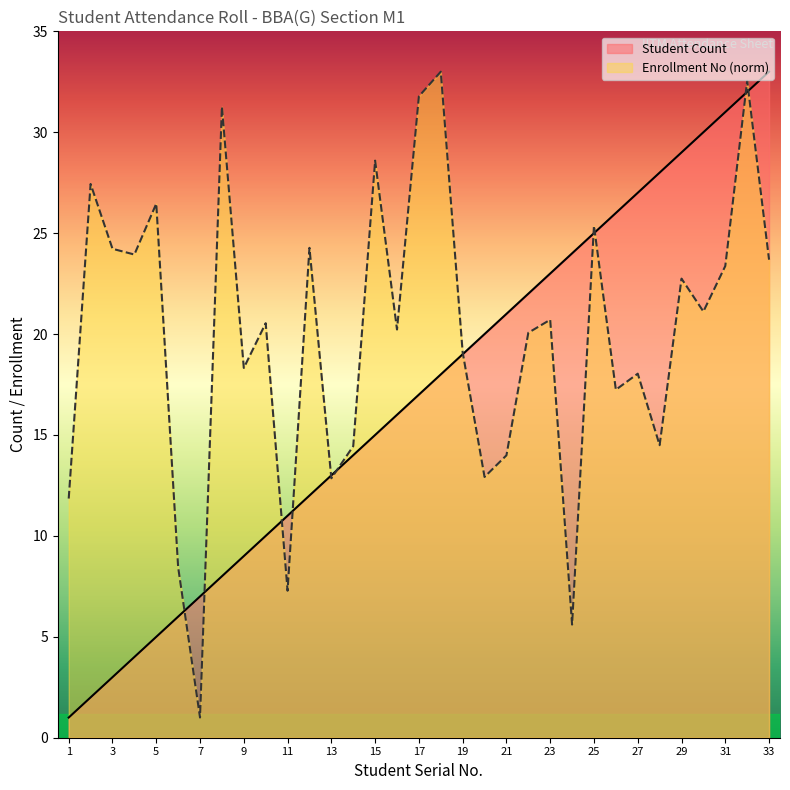

What is the maximum value shown in the chart?

33.0